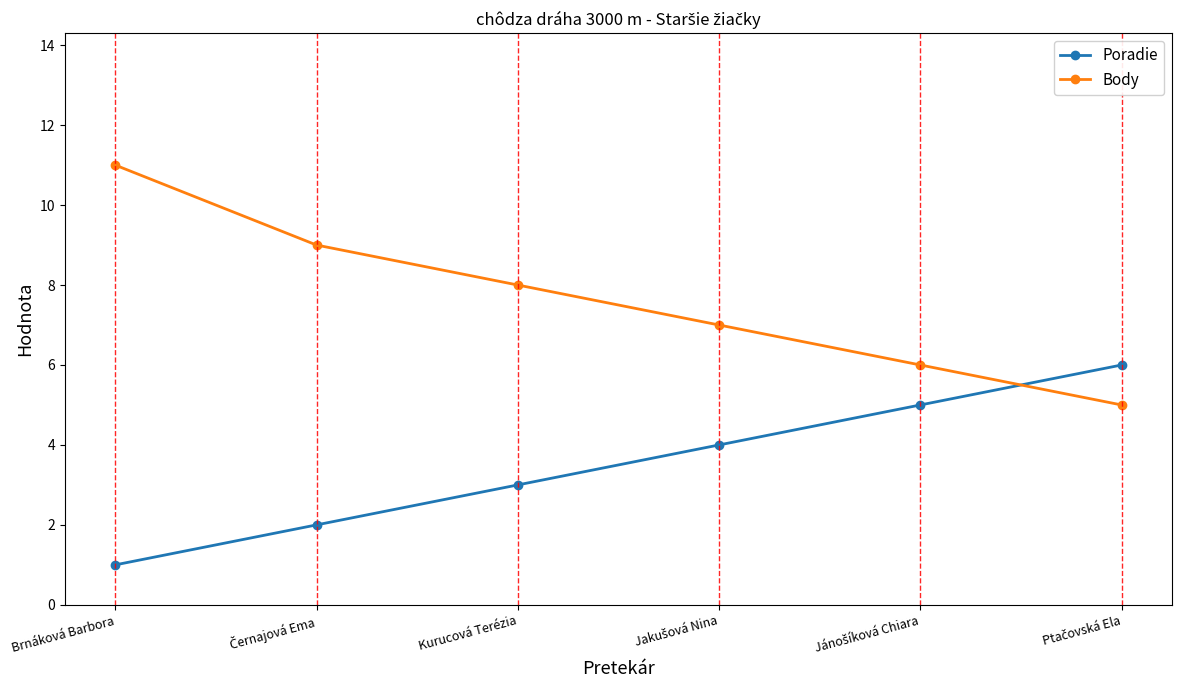

At which label does Body first exceed 8?

Brnáková Barbora